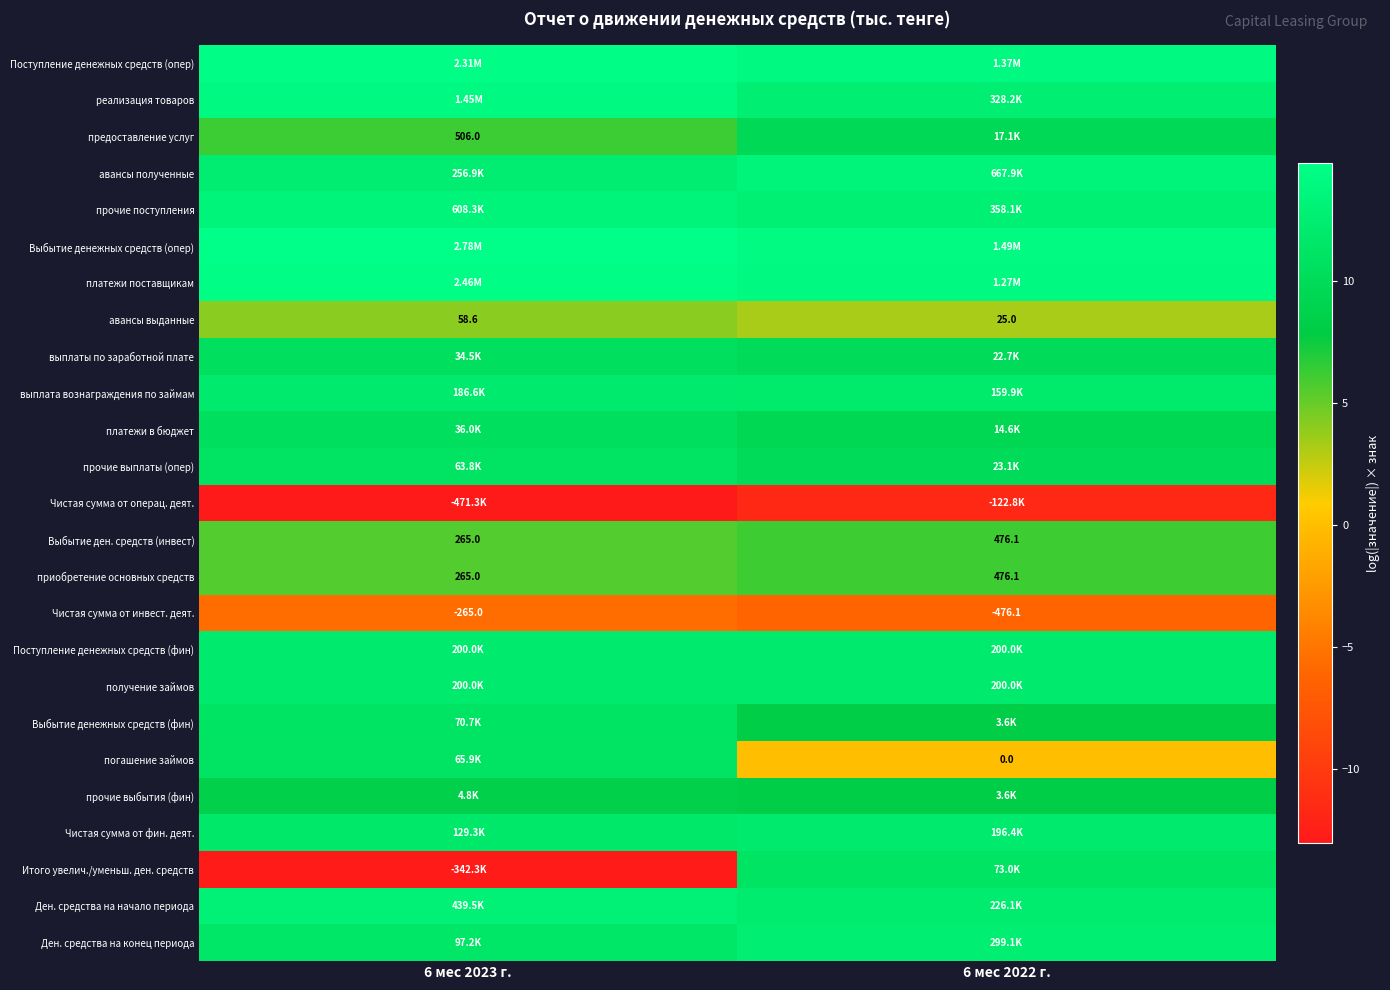

List the labels in order of Поступление денежных средств (опер) value, smallest first.

6 мес 2022 г., 6 мес 2023 г.